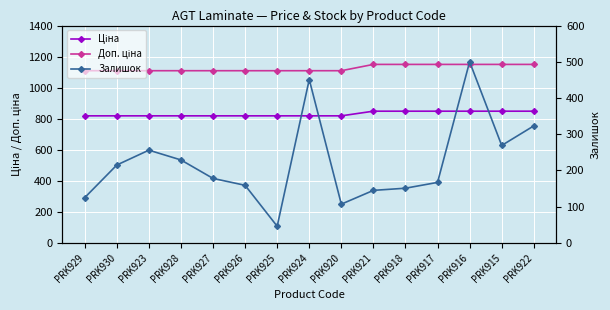

What is the maximum value shown in the chart?

1149.7